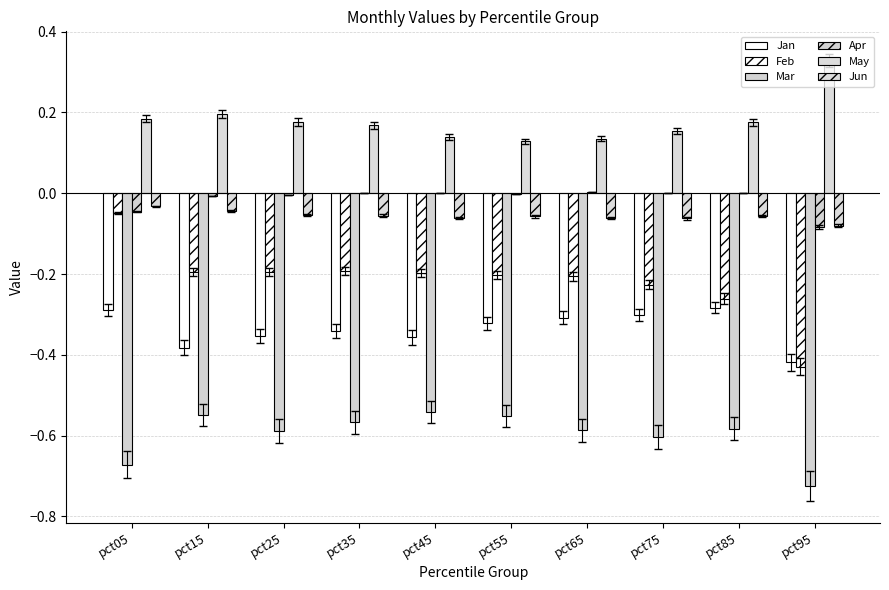

Are the bars horizontal?

No